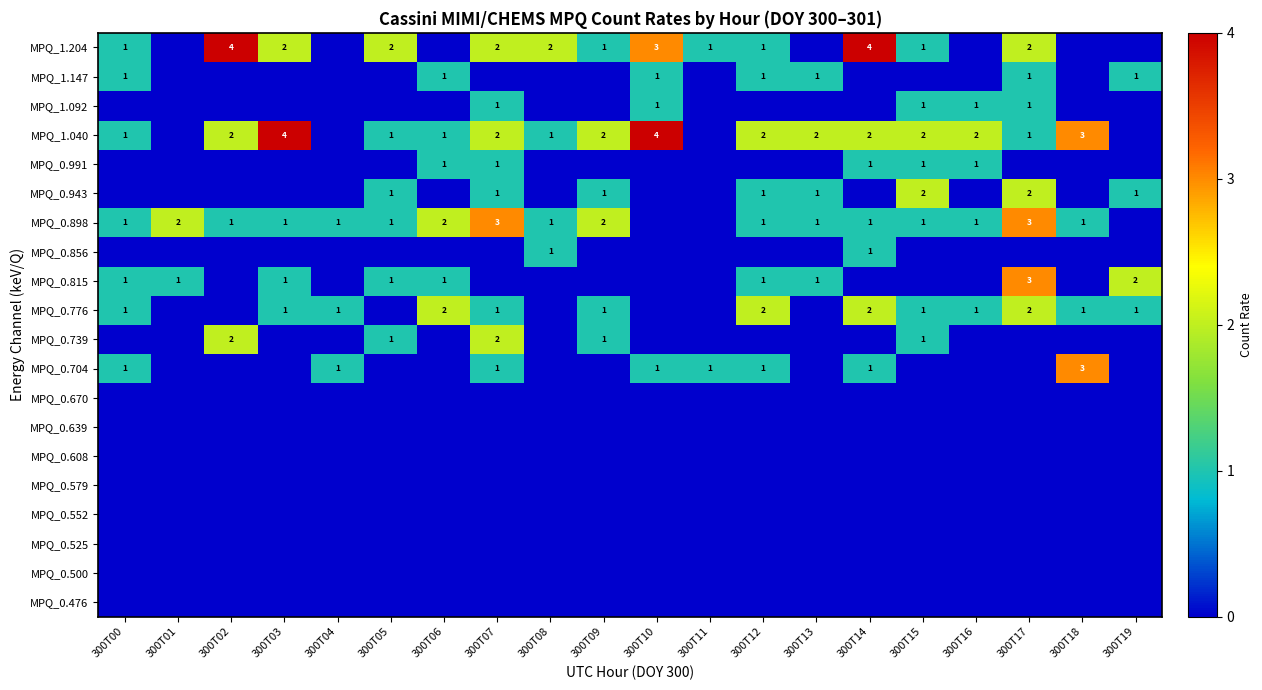

Is it true that MPQ_1.092 equals 1 at 300T16?

True